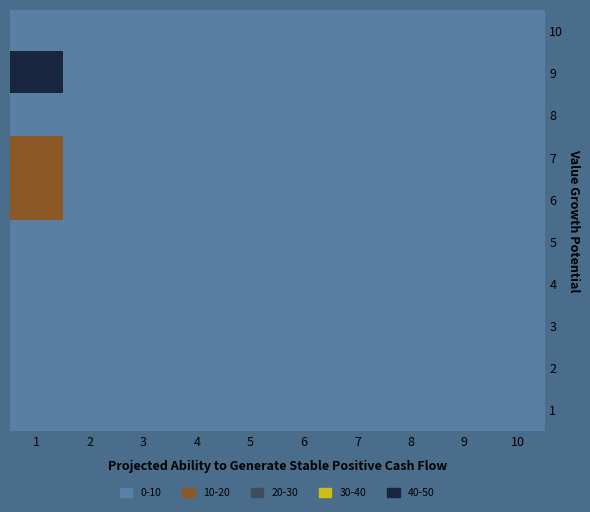

Which series has the largest total across all categories?

9